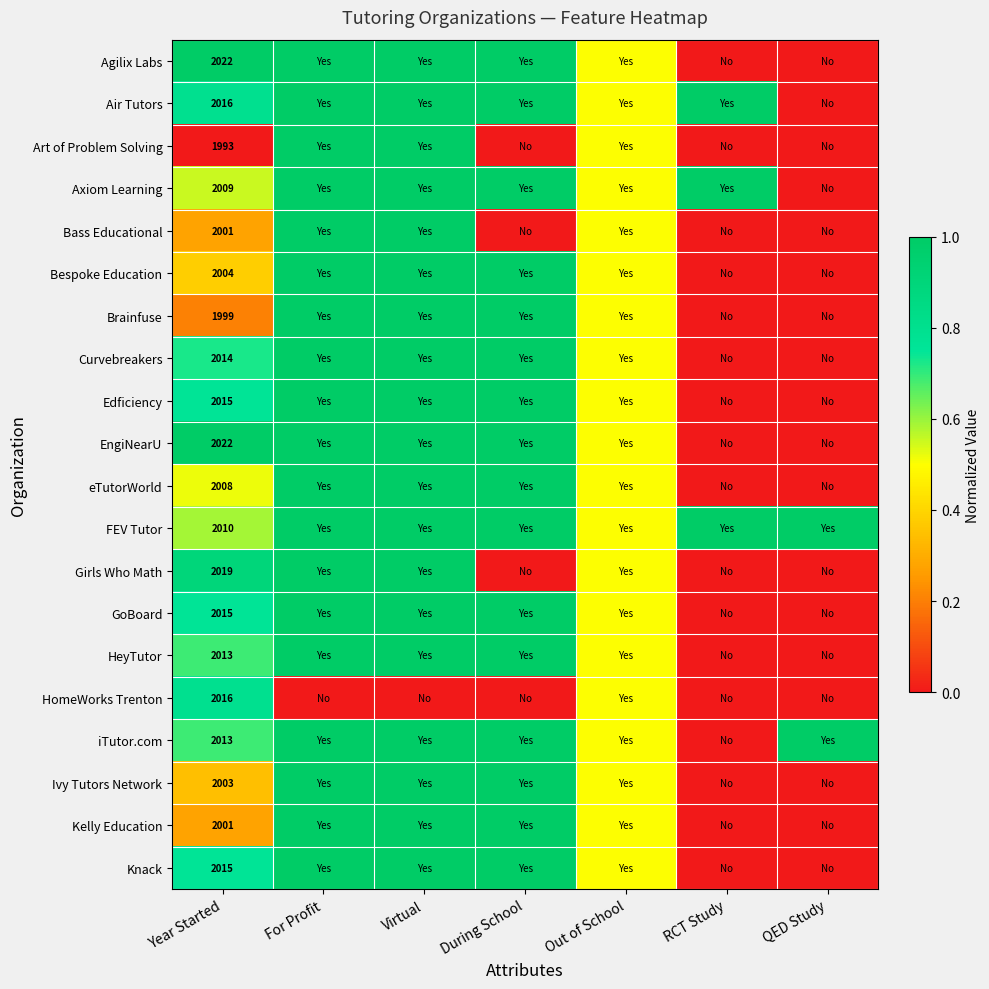

At how many categories does at least one series exceed 0?

7